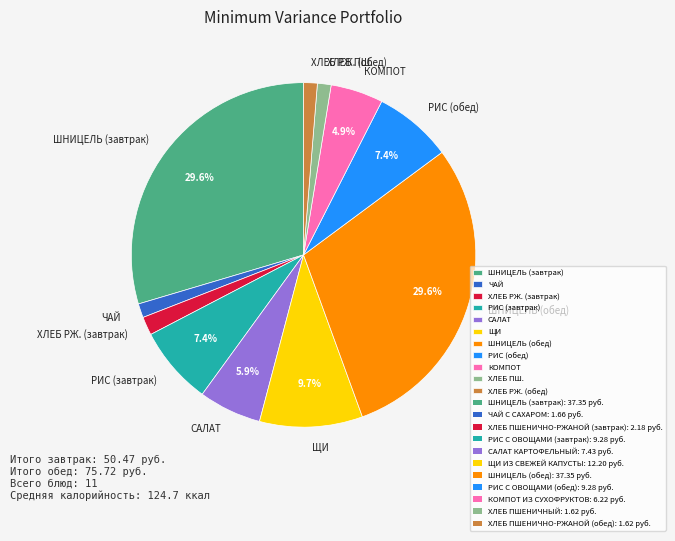

To the nearest percent, what is the average slice percentage?

9%